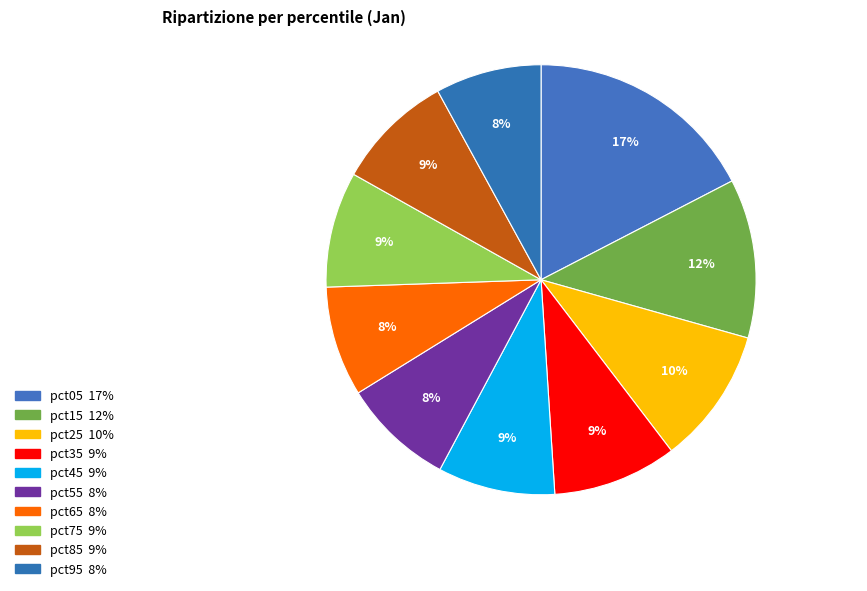

What percentage do pct75 and pct95 together represent?

16.7%